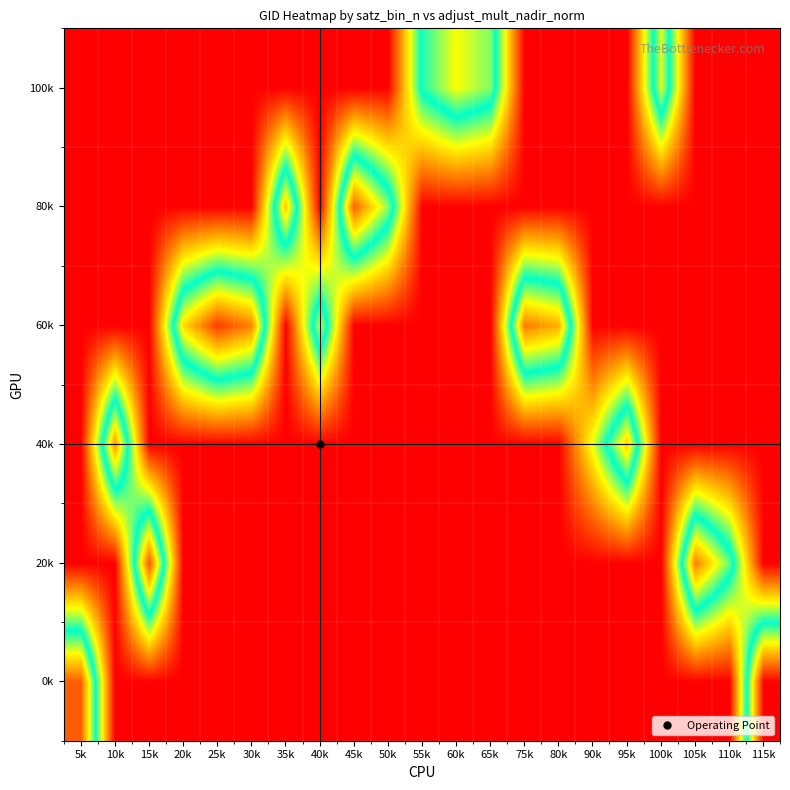

How many distinct data groups are displayed?

6